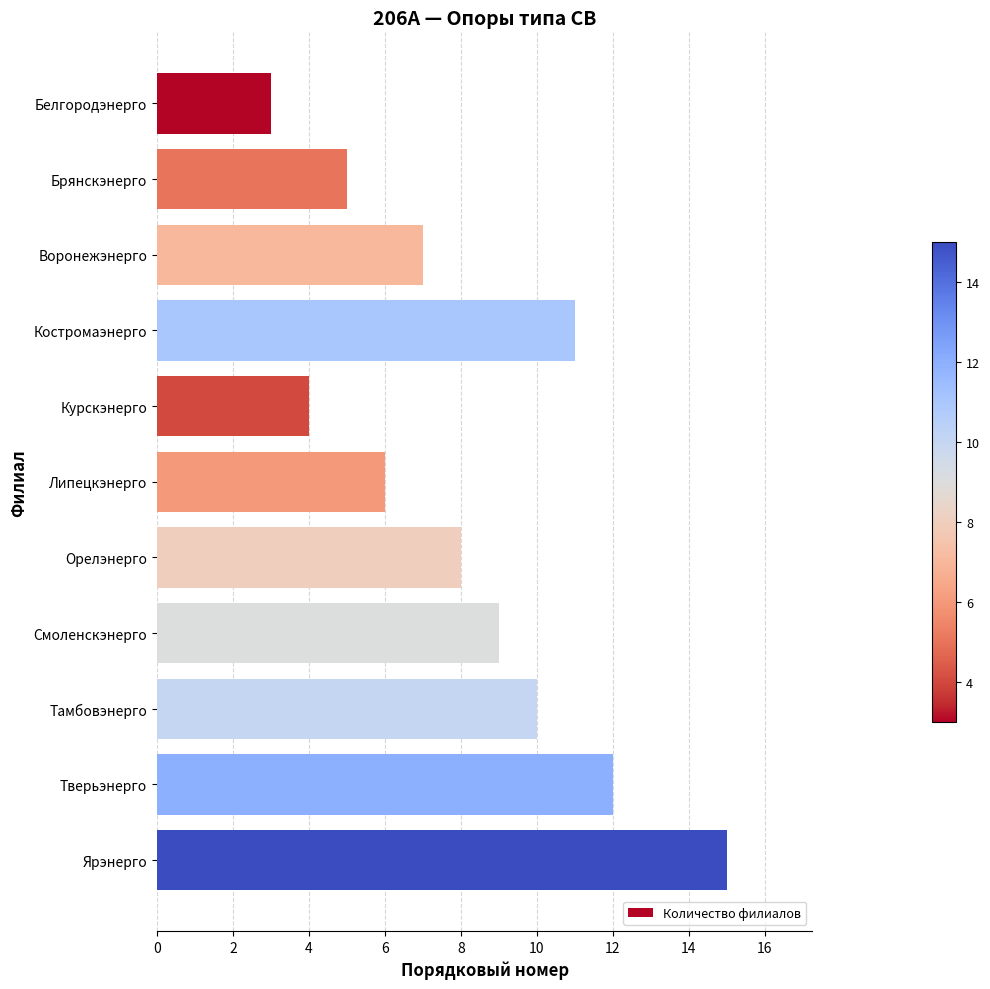

What is the label of the 11th bar from the top?

Ярэнерго